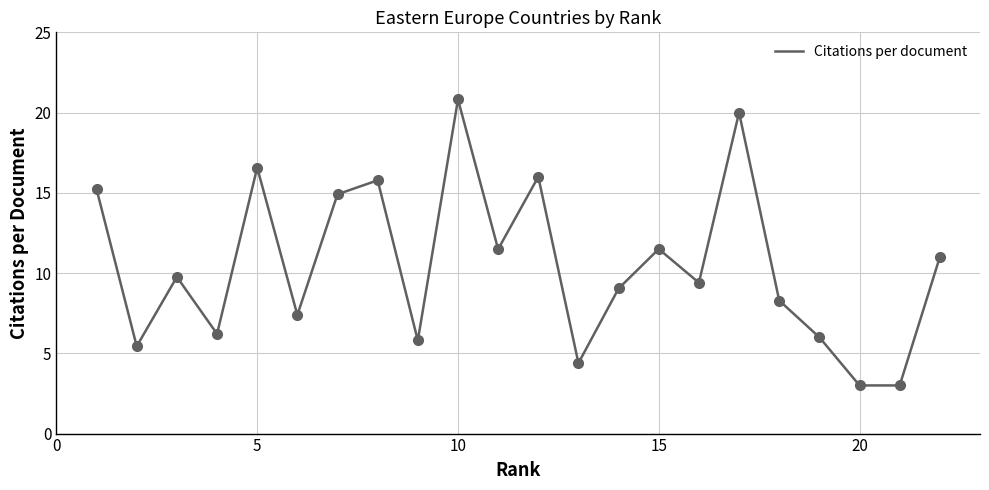

What is the minimum value shown in the chart?

3.0